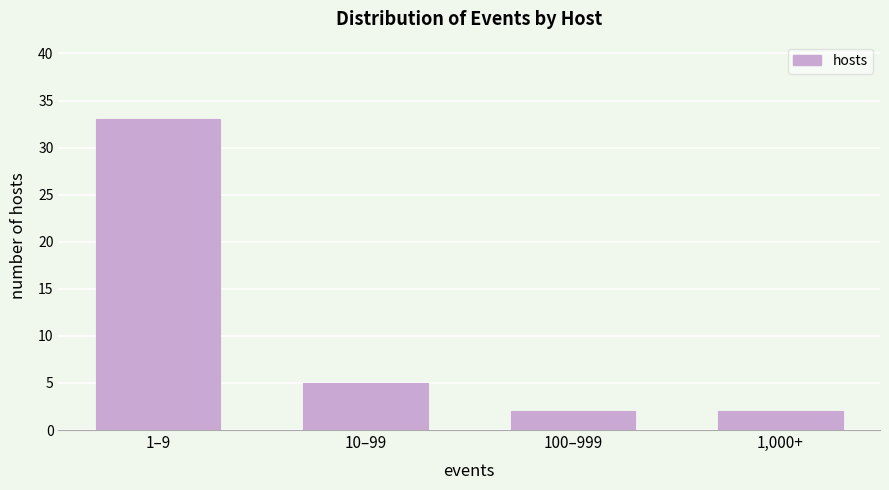

Reading left to right, list all the values displayed in this chart.

1–9=33	10–99=5	100–999=2	1,000+=2